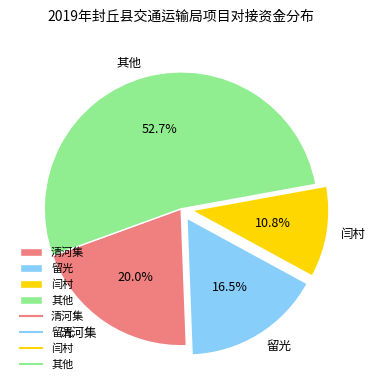

Is there a majority slice in this chart?

Yes